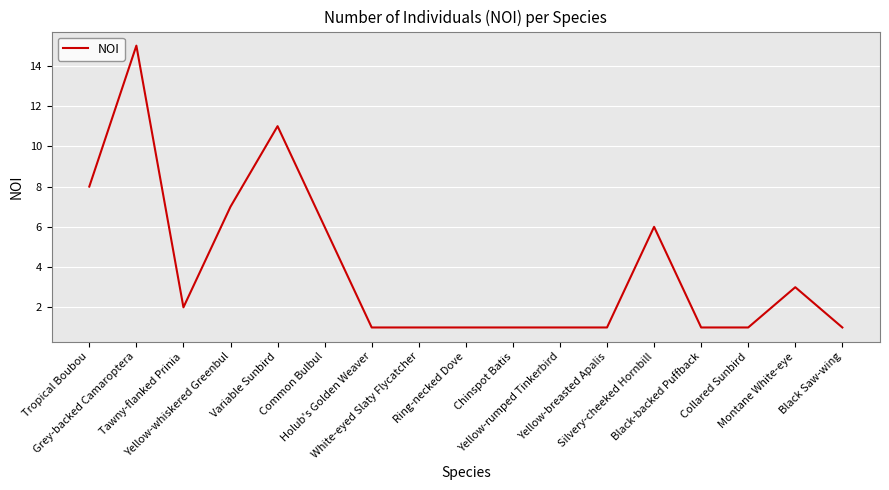

Where is the first local minimum?

Tawny-flanked Prinia